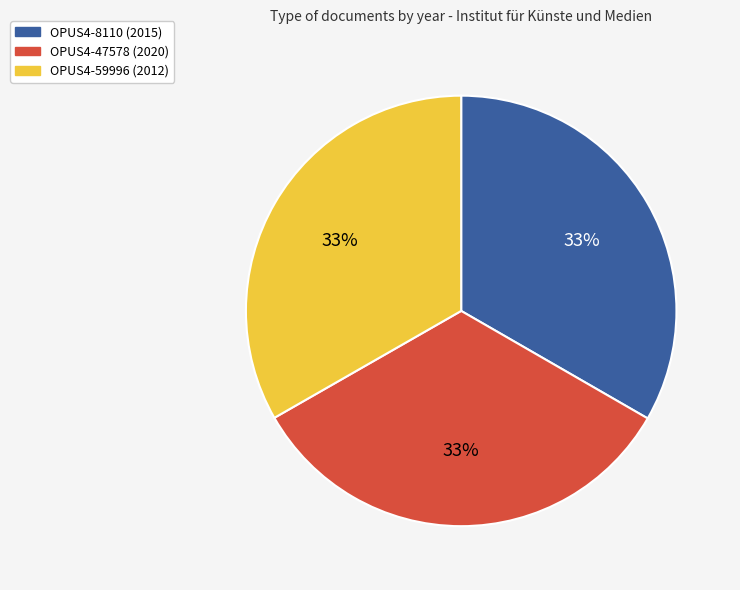

Is it true that OPUS4-47578 is 33% of the pie?

True